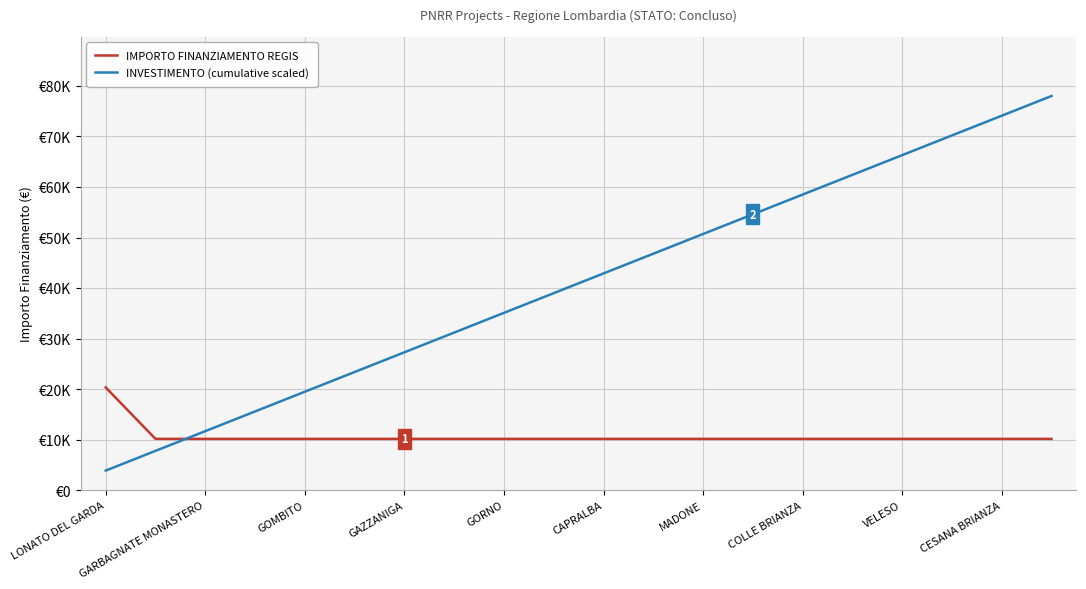

Which series has the largest total across all categories?

INVESTIMENTO (cumulative scaled)